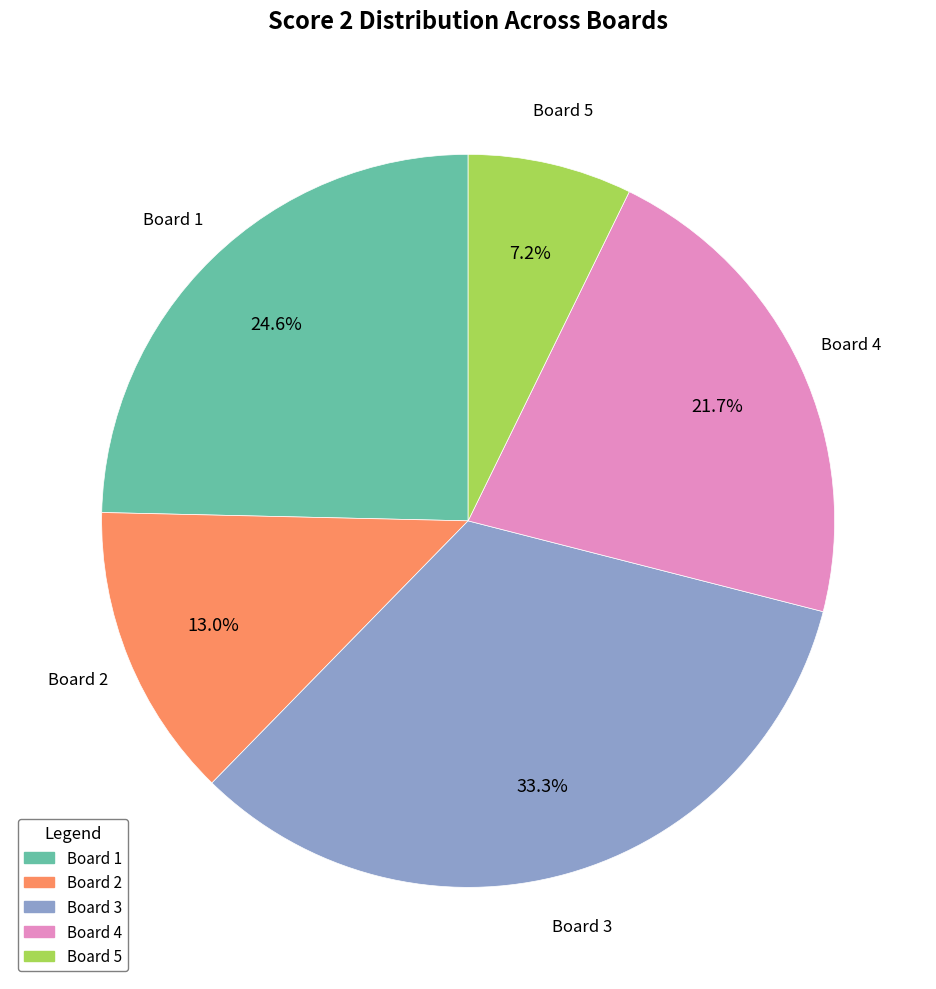

What portion of the pie excludes Board 1?

75.4%